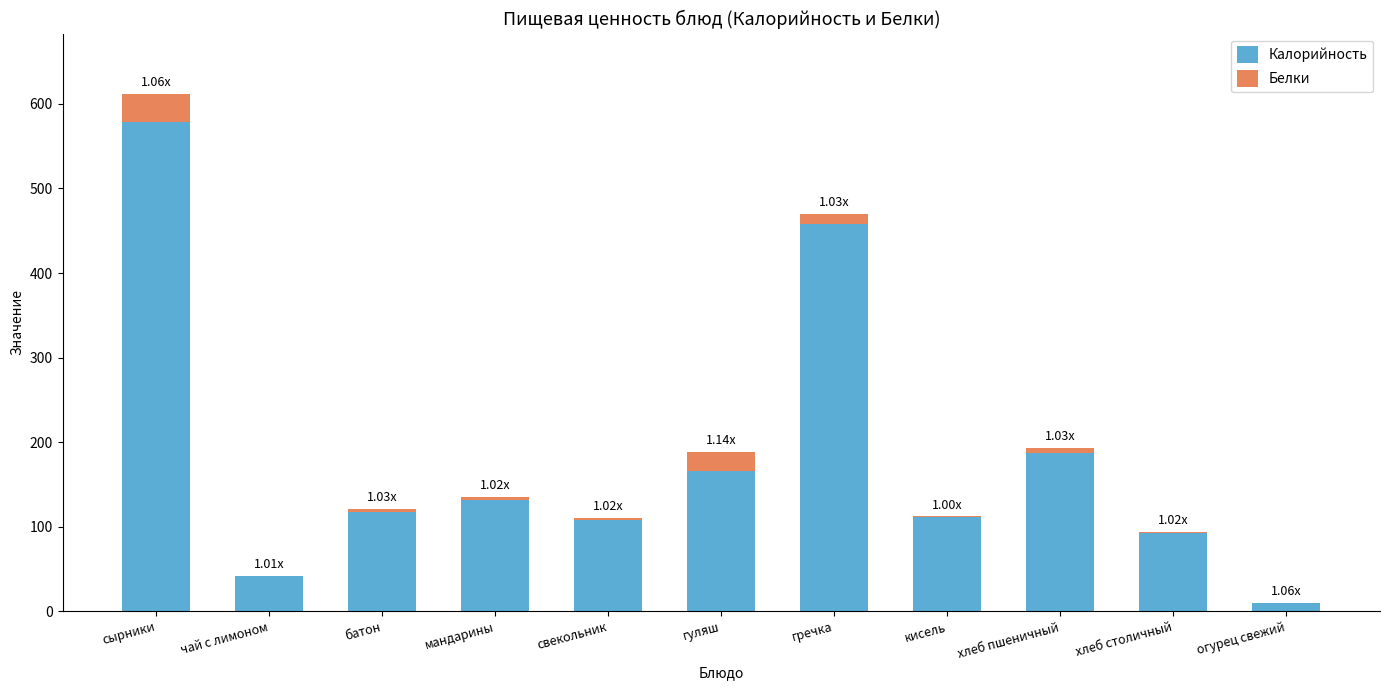

At which category is the sum across all series the highest?

сырники